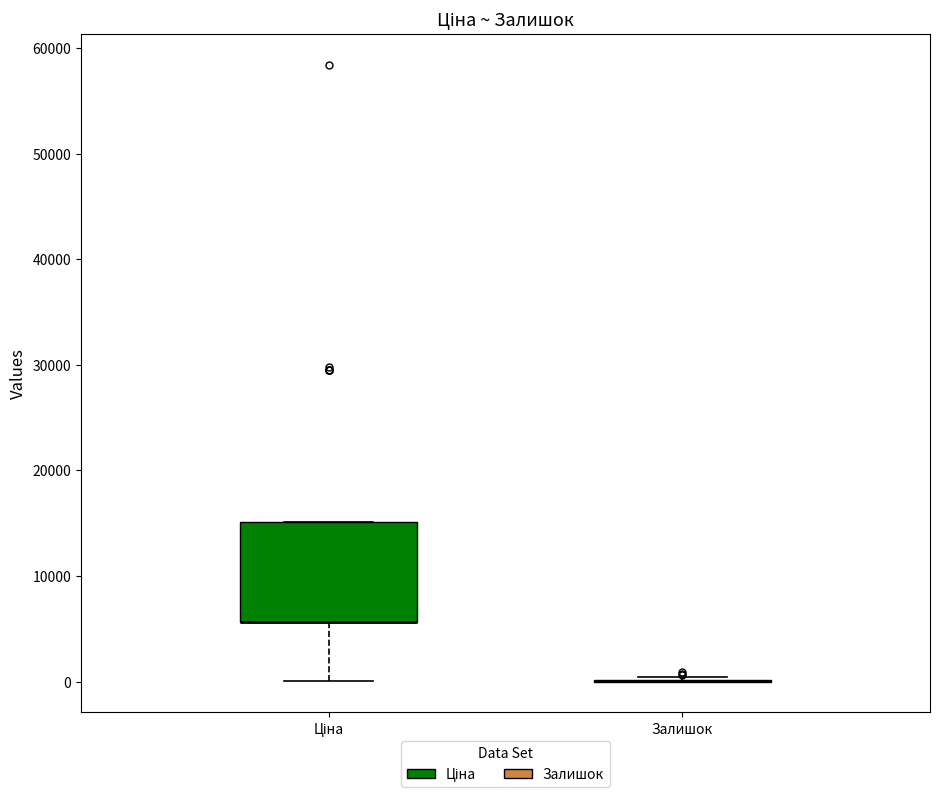

Reading left to right, read every box against the y-axis: the position of its median line, the range the box covers, and the ends of its whiskers. The values are not printed on the chart, so give them approximately, as read against the axis.

Ціна: median 6000 (drawn on the box's lower edge), box 6000 to 15000, whiskers 0 to 15000
Залишок: box collapsed to a line at 0, whiskers 0 to 0